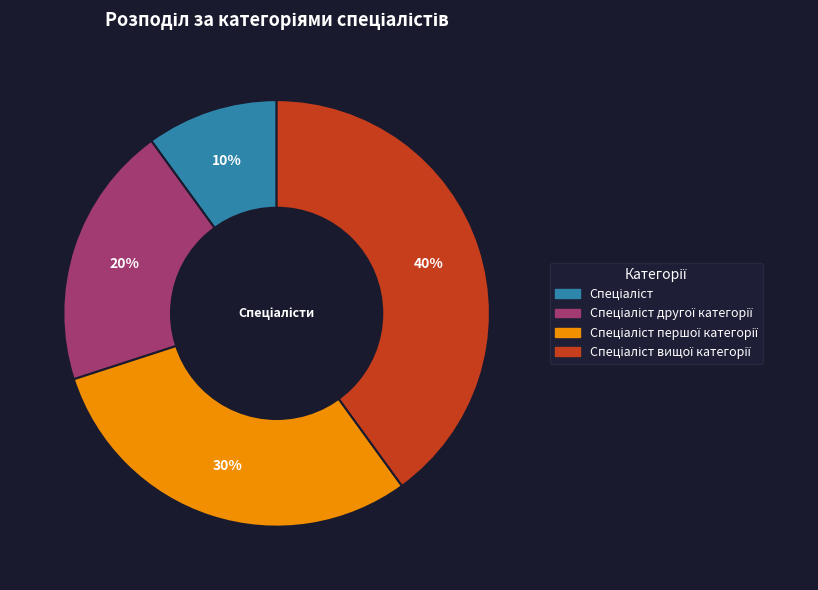

Is there any slice that represents more than half of the pie?

No